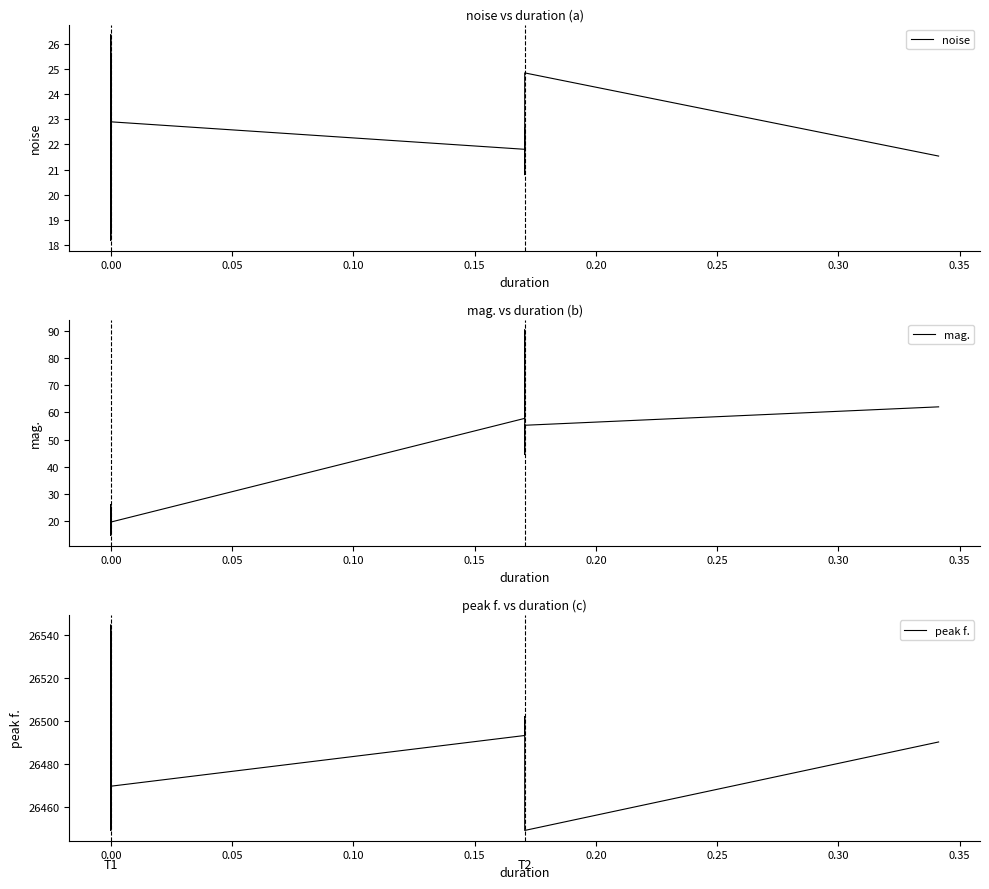

How many data points does each series have?

40